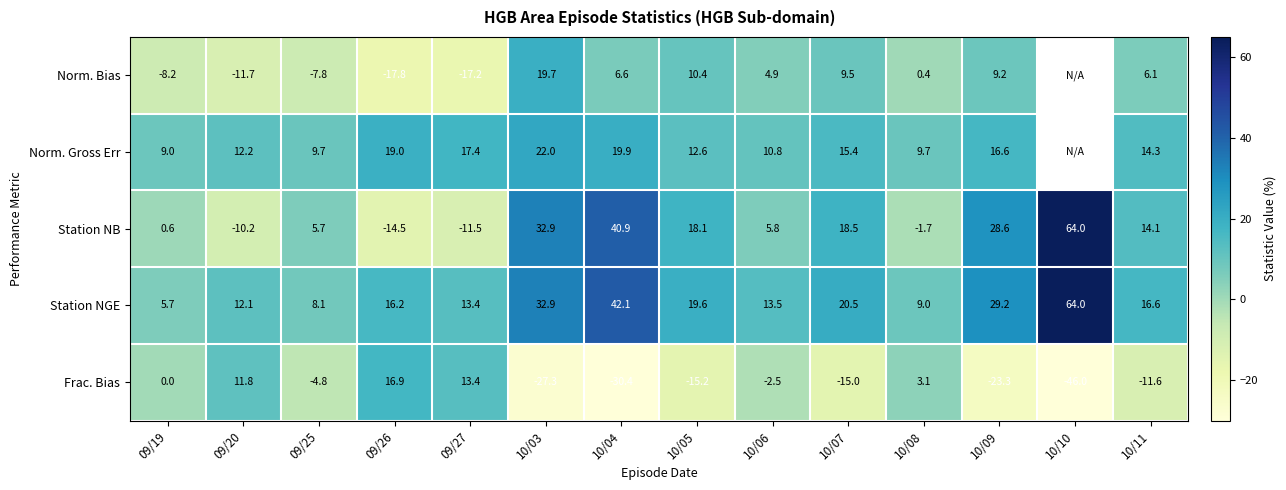

Which series changed the most between 09/25 and 10/05?

Norm. Bias